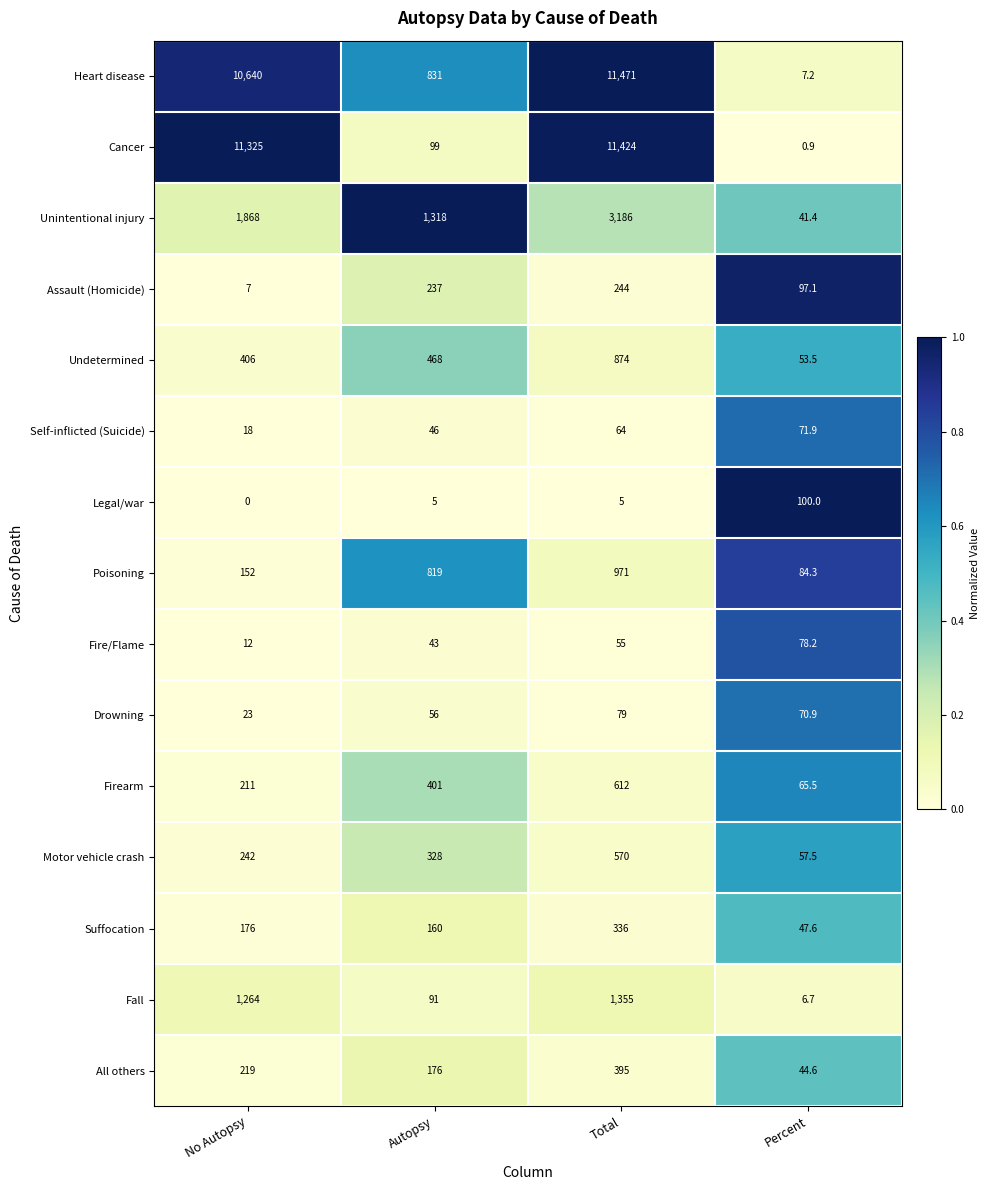

At how many categories does at least one series exceed 0?

4